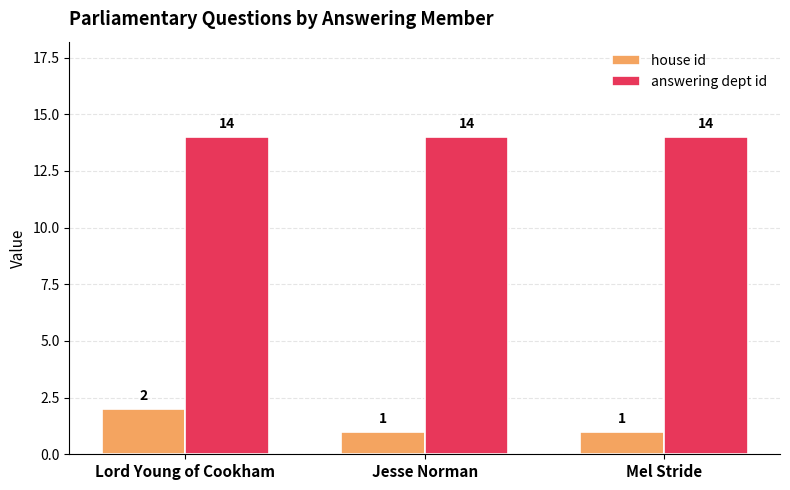

Count the house id values in the range 1 to 2.

3